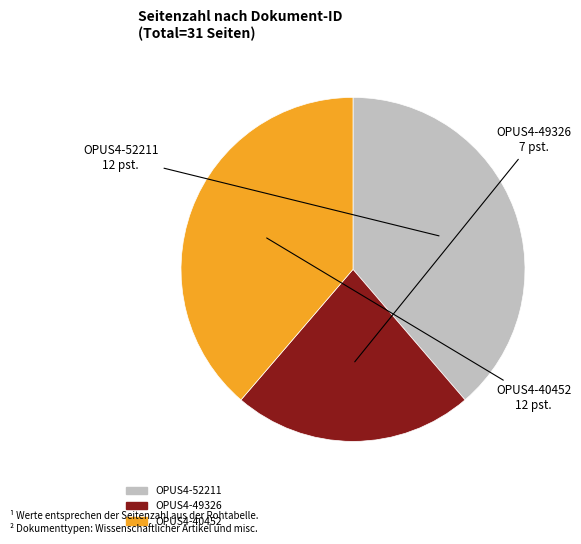

What is the smallest slice in the pie chart?

OPUS4-49326